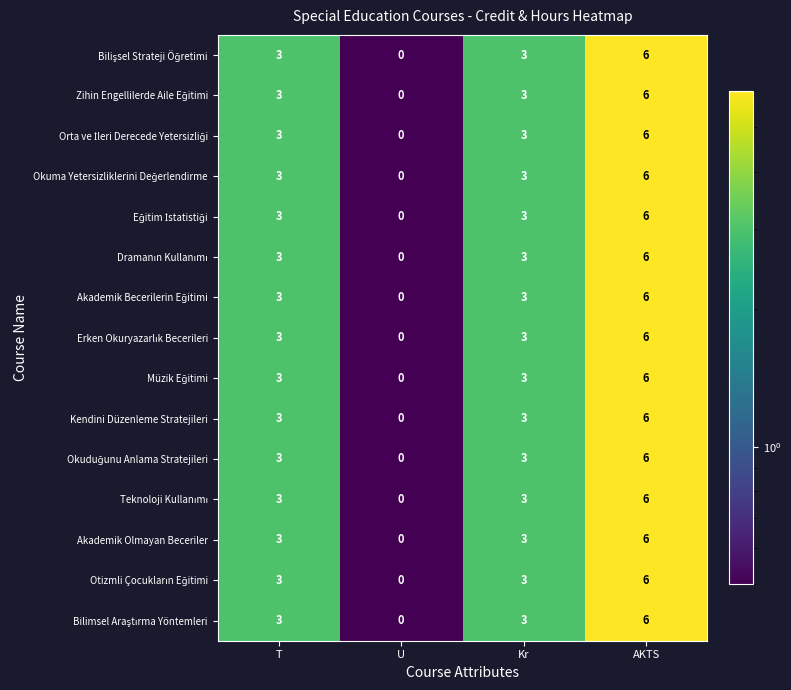

At which category does the chart reach its minimum across all series?

U